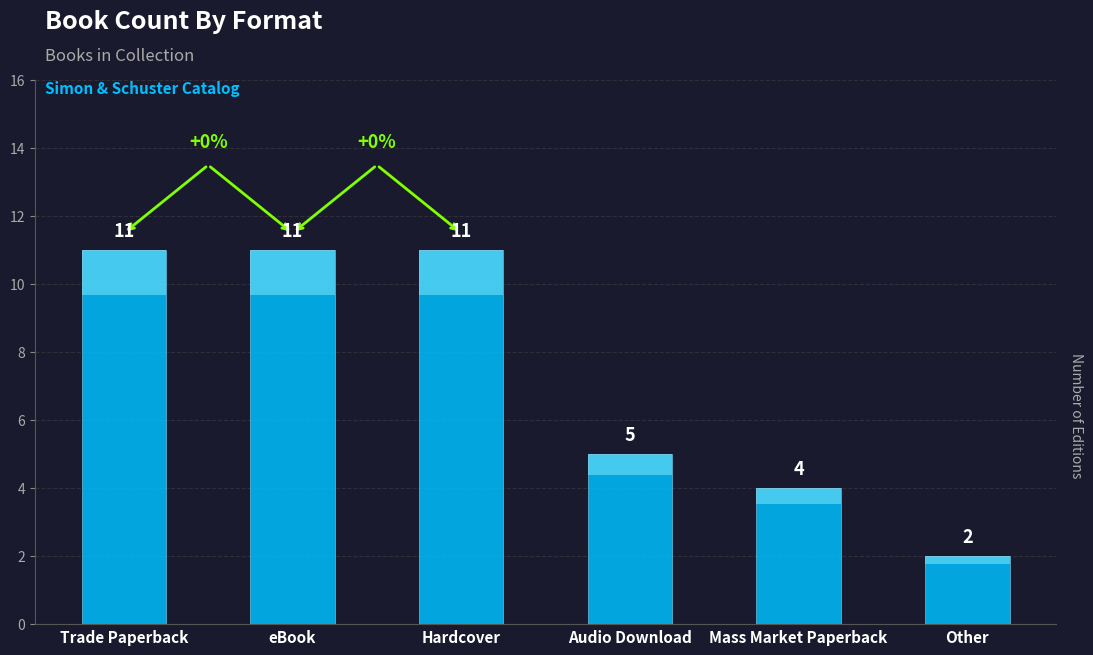

List the labels in order of value, largest first.

Trade Paperback, eBook, Hardcover, Audio Download, Mass Market Paperback, Other